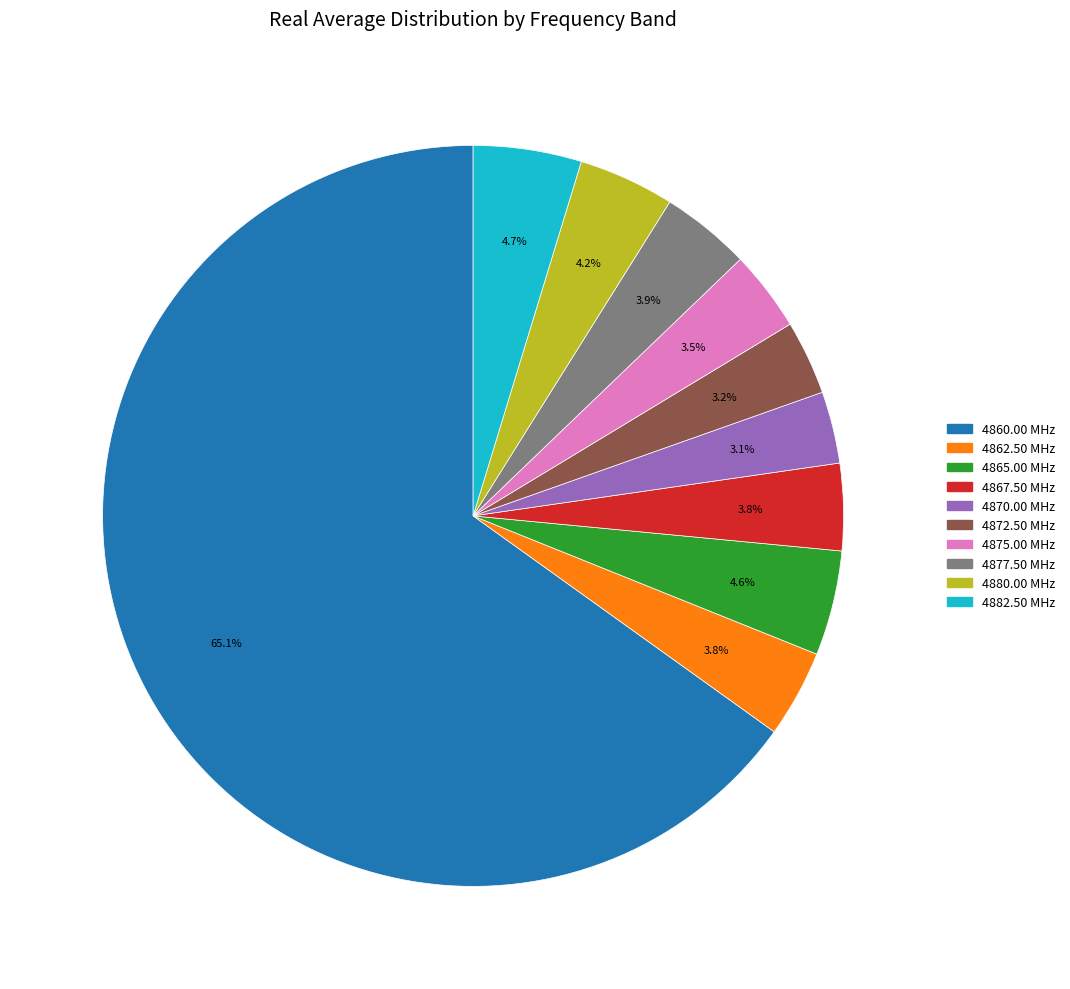

Is there any slice that represents more than half of the pie?

Yes